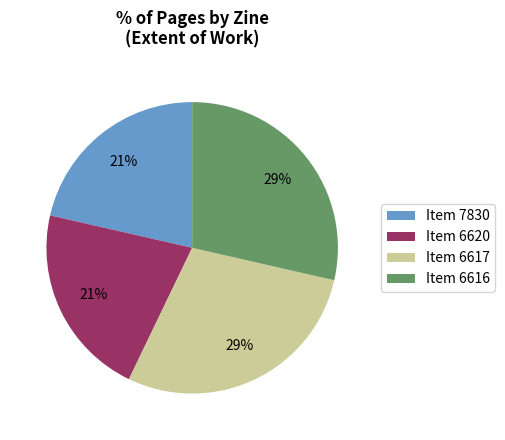

To the nearest percent, what percentage of the pie is Item 6616?

29%